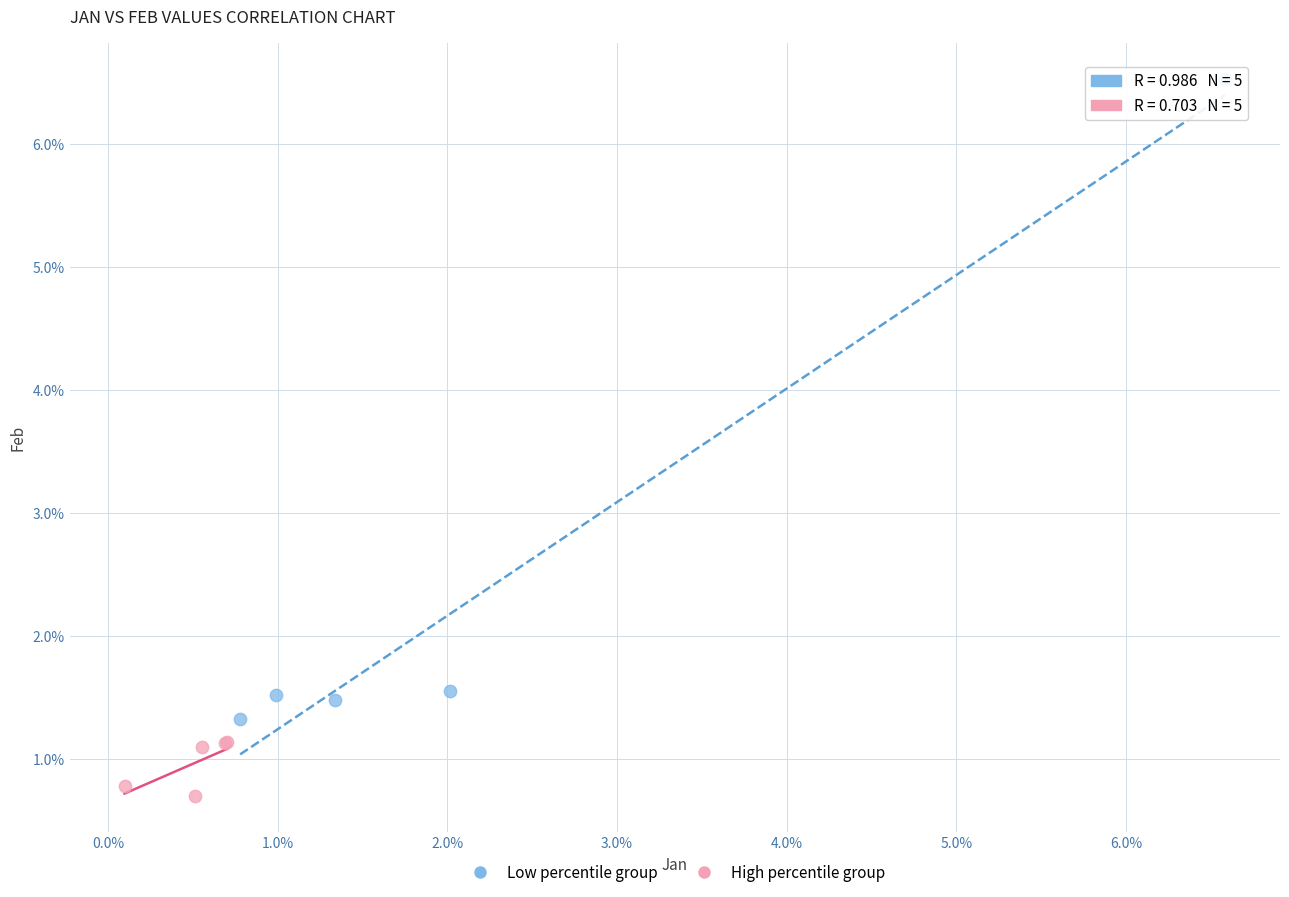

Which series reaches the maximum Y coordinate?

Low percentile group